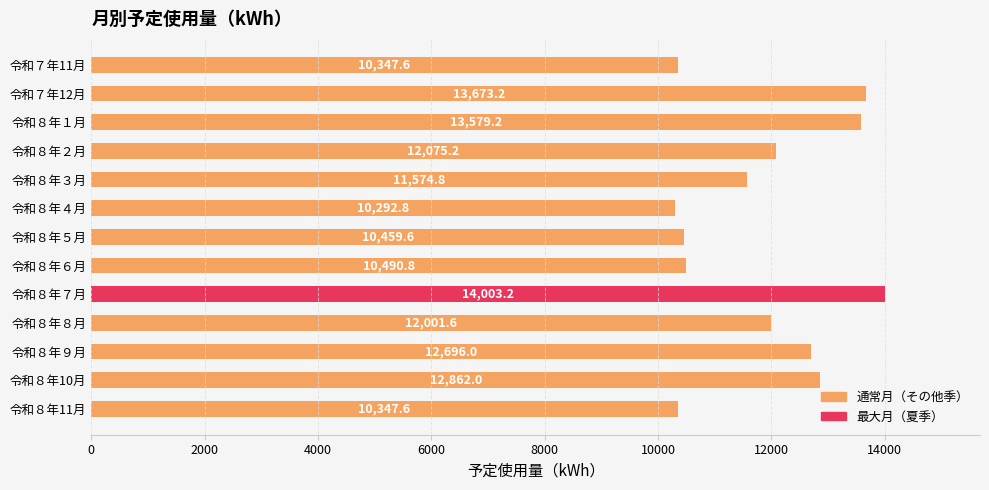

What position from the top is 令和８年８月?

10